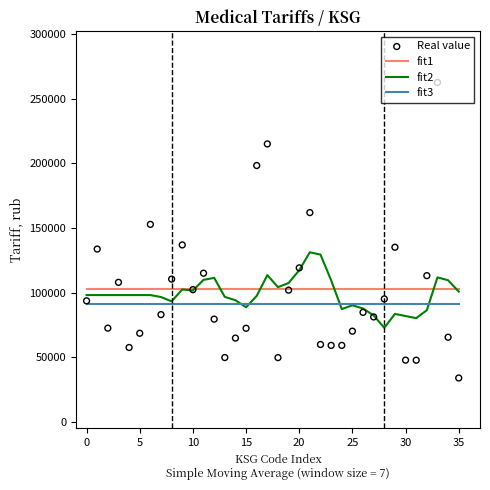

Is the value of fit2 at 26 greater than the value of Real value at 17?

No